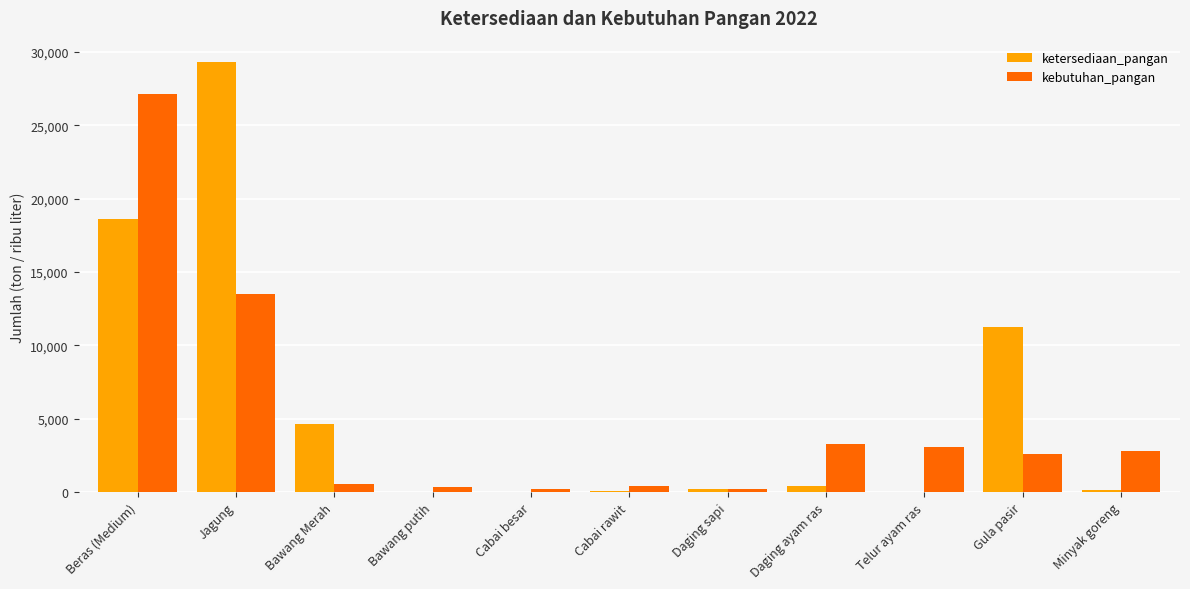

Which category has the highest value in the kebutuhan_pangan series?

Beras (Medium)